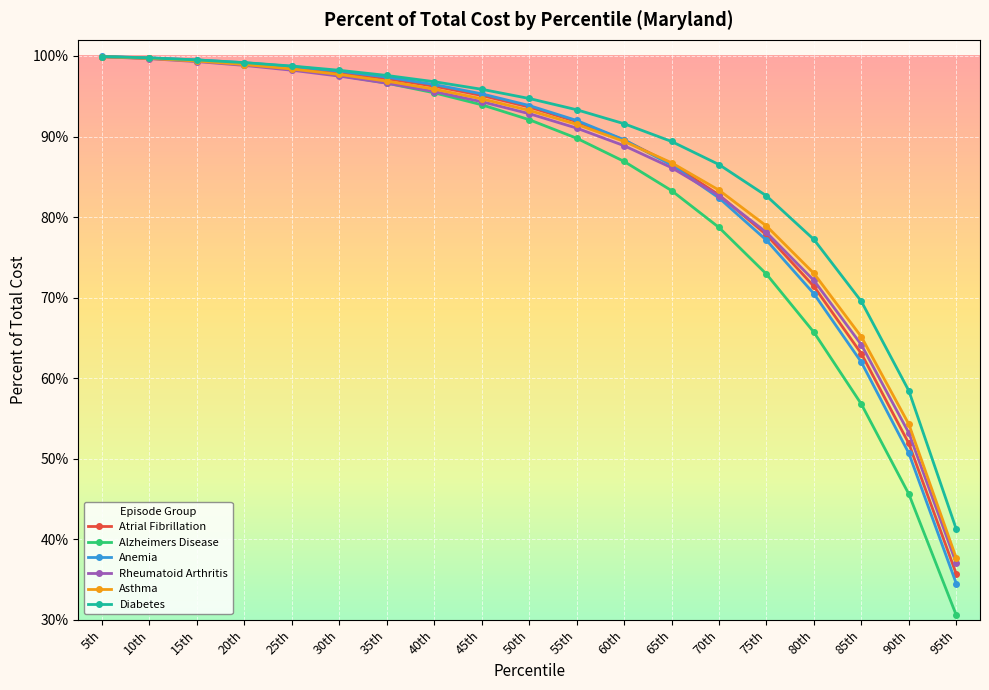

Is this an area chart (filled region under the line)?

No